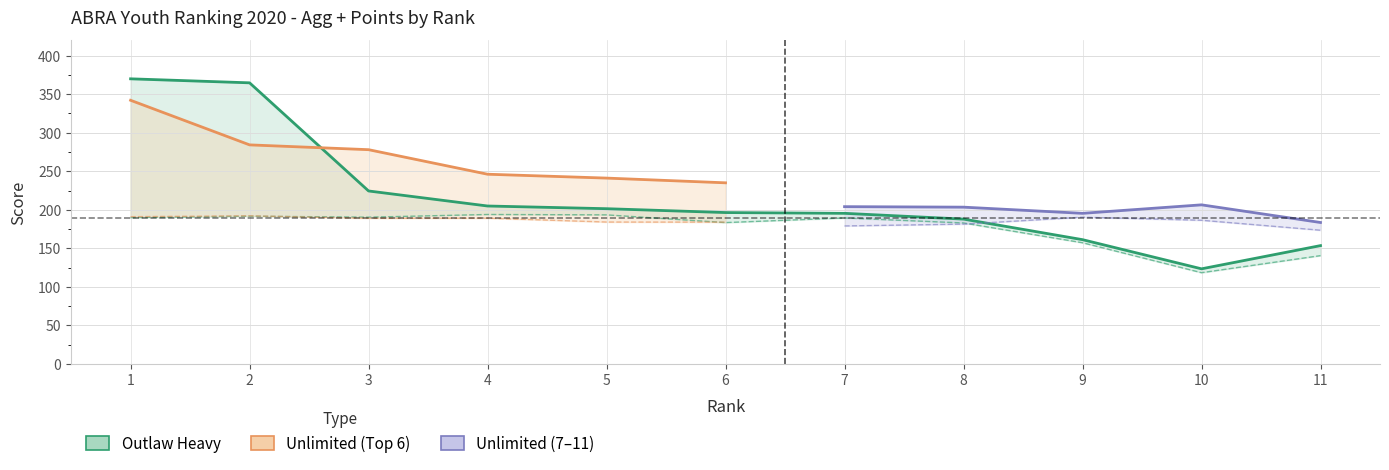

Is it true that Outlaw Heavy equals 270.7 at 4?

False